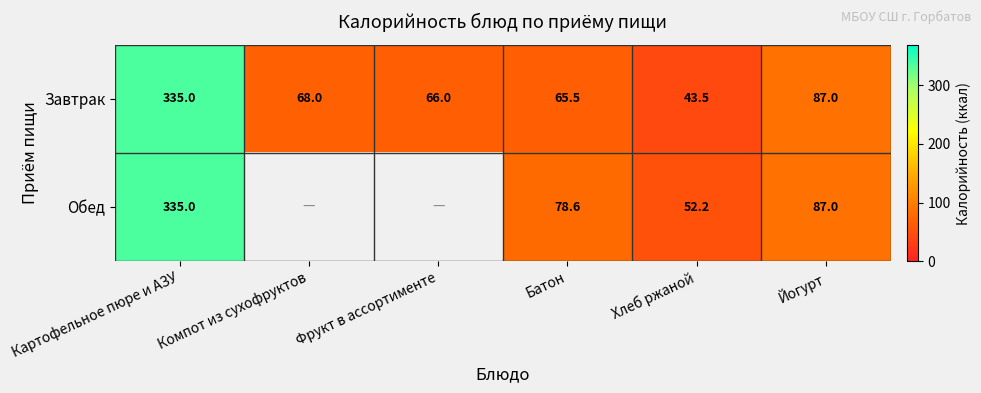

How many data points does each series have?

6